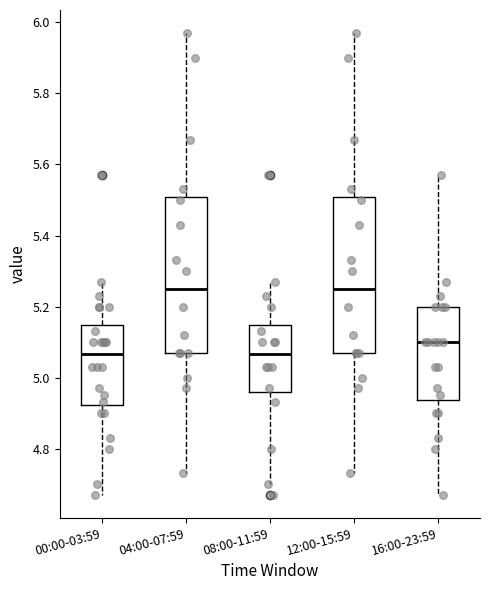

Reading left to right, read every box against the y-axis: the position of its median line, the range the box covers, and the ends of its whiskers. The values are not printed on the chart, so give them approximately, as read against the axis.

00:00-03:59: median 5.06, box 4.92 to 5.14, whiskers 4.68 to 5.28
04:00-07:59: median 5.26, box 5.08 to 5.50, whiskers 4.74 to 5.98
08:00-11:59: median 5.06, box 4.96 to 5.14, whiskers 4.70 to 5.28
12:00-15:59: median 5.26, box 5.08 to 5.50, whiskers 4.74 to 5.98
16:00-23:59: median 5.10, box 4.94 to 5.20, whiskers 4.68 to 5.58